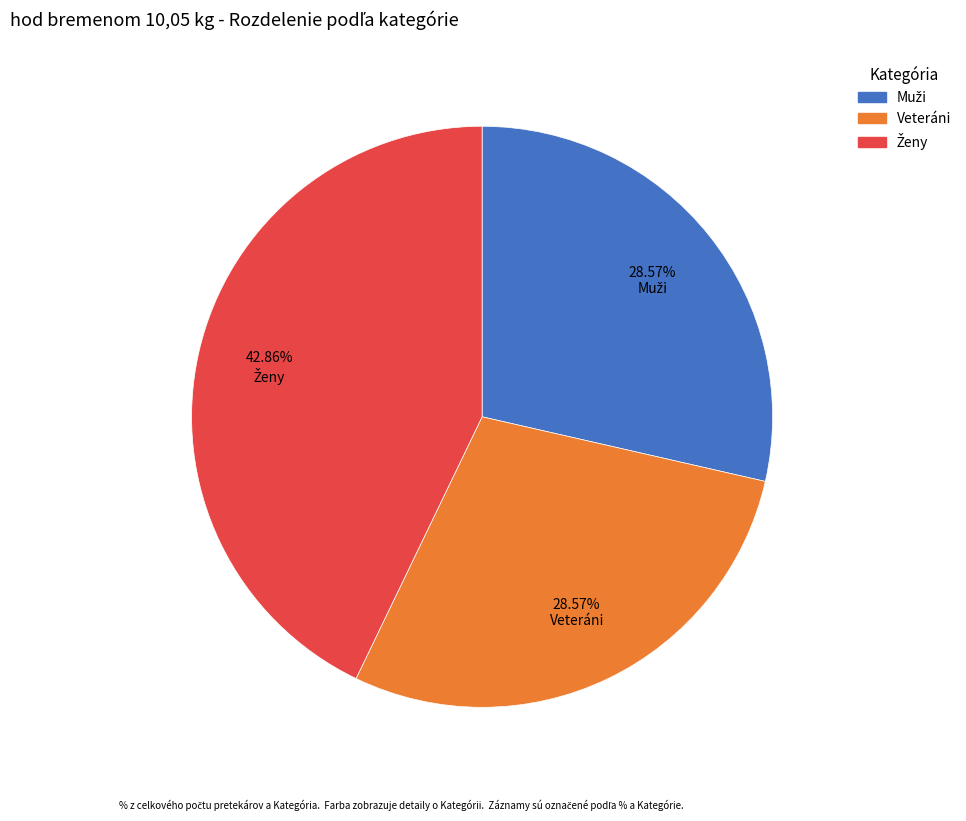

Is there any slice that represents more than half of the pie?

No